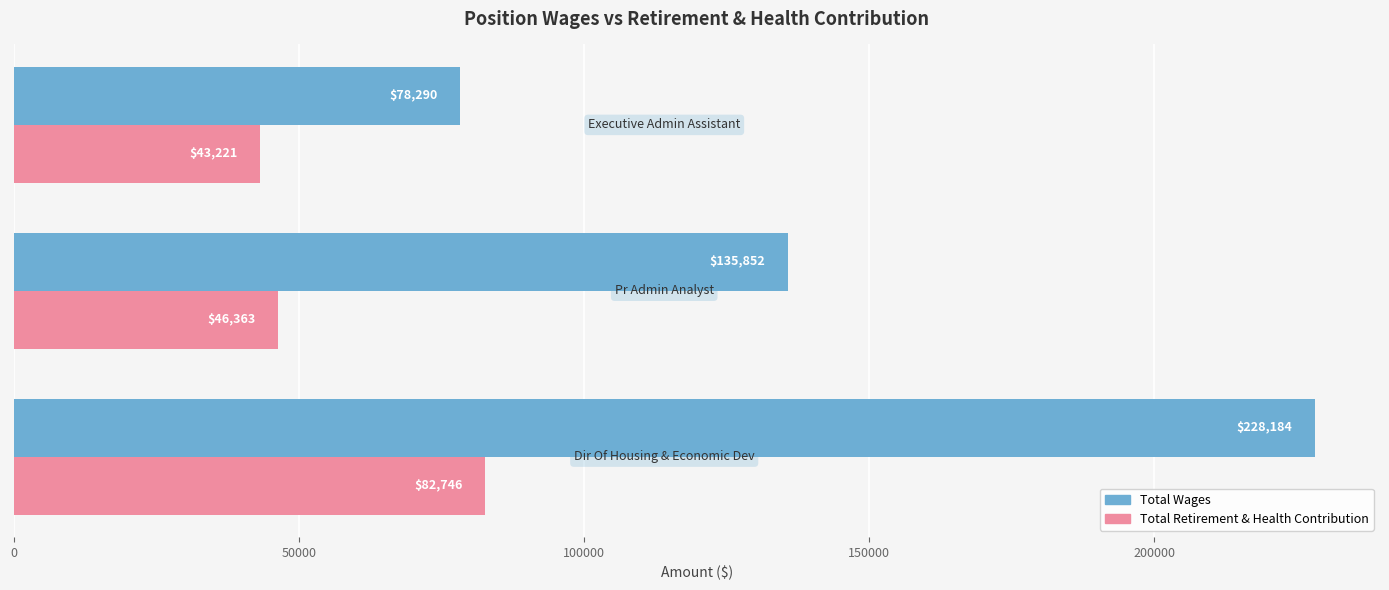

List the series in order of their peak value, lowest first.

Total Retirement & Health Contribution, Total Wages